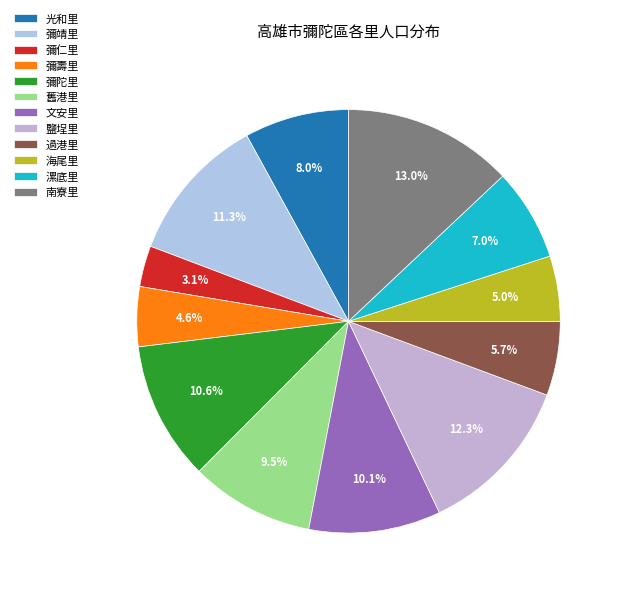

Which slice is the smallest?

彌仁里